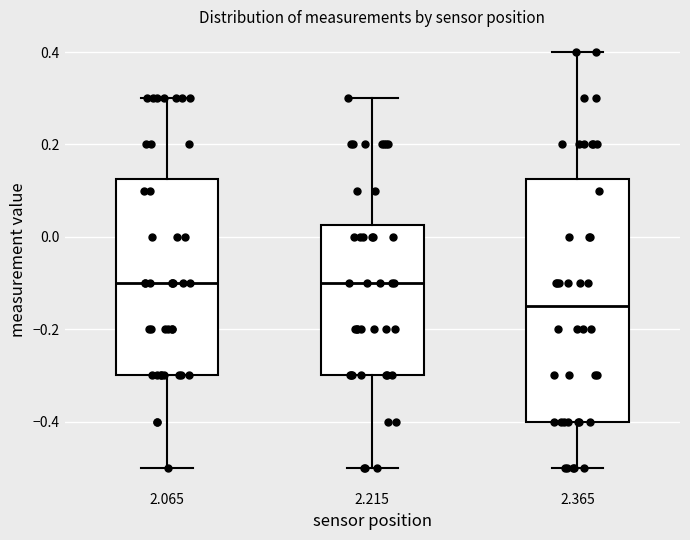

Which box's median line is the lowest?

2.365